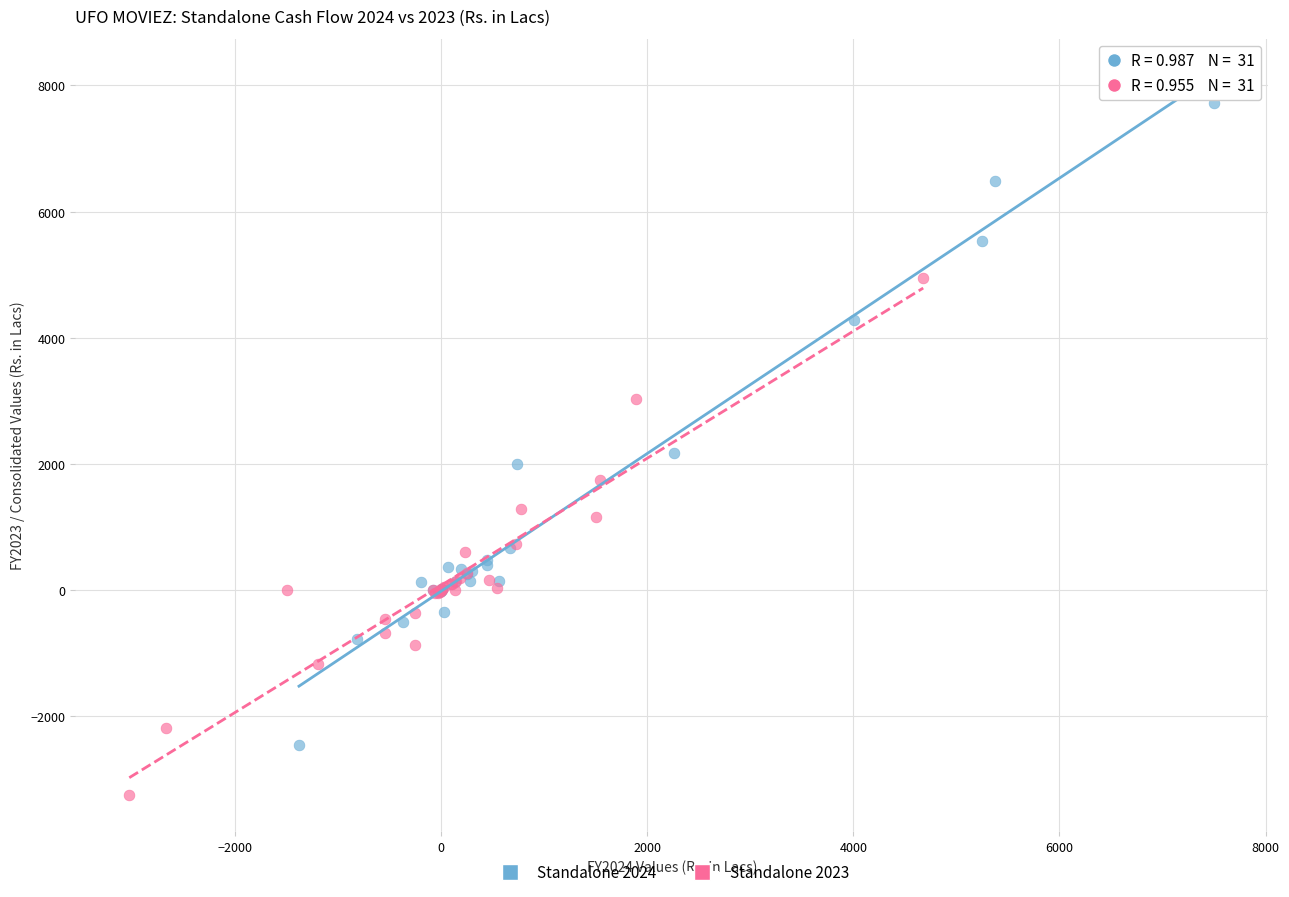

Which series reaches the minimum Y coordinate?

Standalone 2023